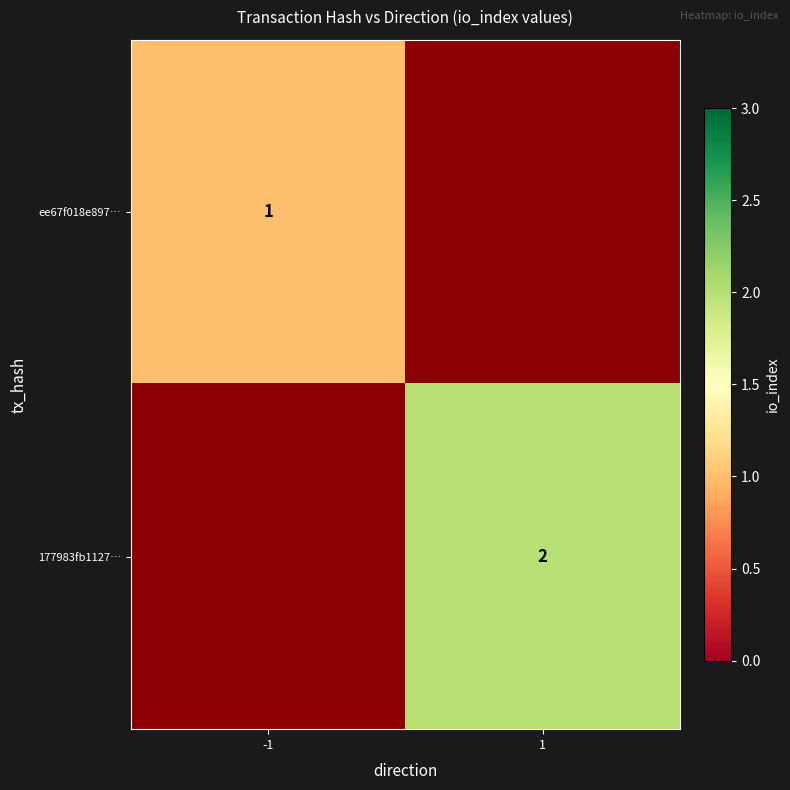

True or false: ee67f018e897… has a value of 0 at -1.

False